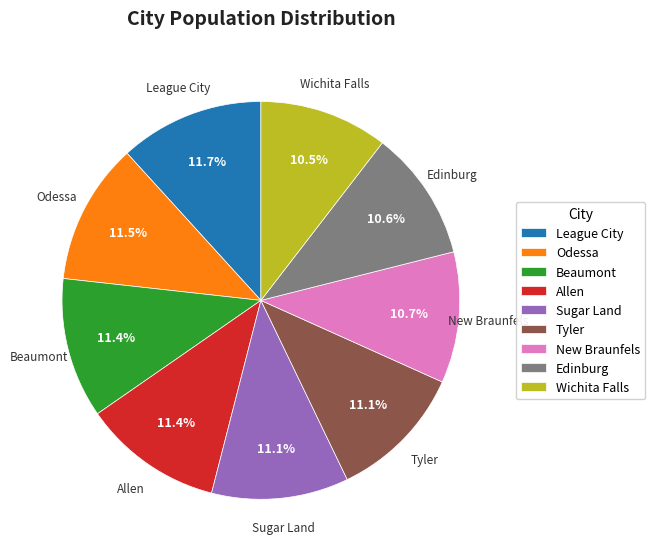

Is Odessa the majority of the pie?

No